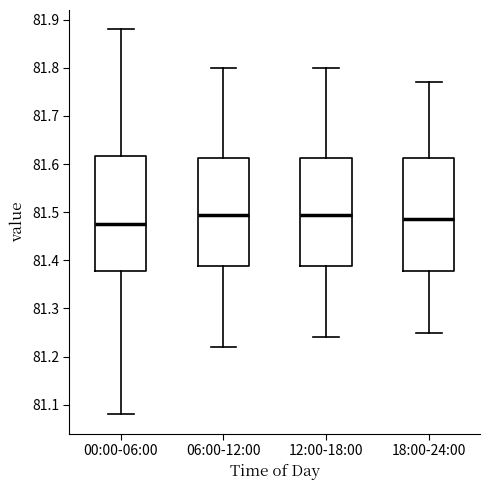

Reading left to right, read every box against the y-axis: the position of its median line, the range the box covers, and the ends of its whiskers. The values are not printed on the chart, so give them approximately, as read against the axis.

00:00-06:00: median 81.48, box 81.38 to 81.62, whiskers 81.08 to 81.88
06:00-12:00: median 81.50, box 81.39 to 81.61, whiskers 81.22 to 81.80
12:00-18:00: median 81.50, box 81.39 to 81.61, whiskers 81.24 to 81.80
18:00-24:00: median 81.49, box 81.38 to 81.61, whiskers 81.25 to 81.77